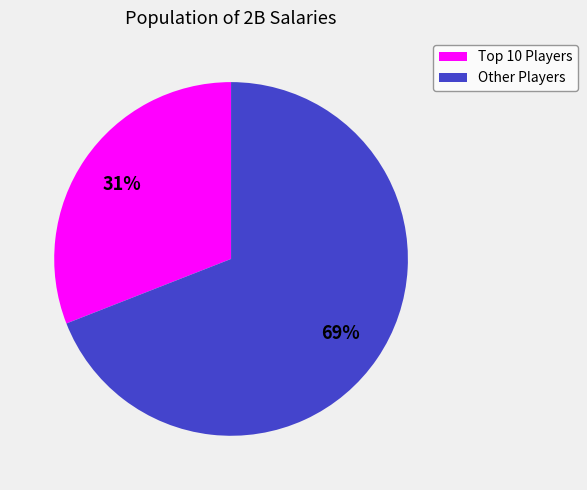

Count the number of slices in the pie.

2